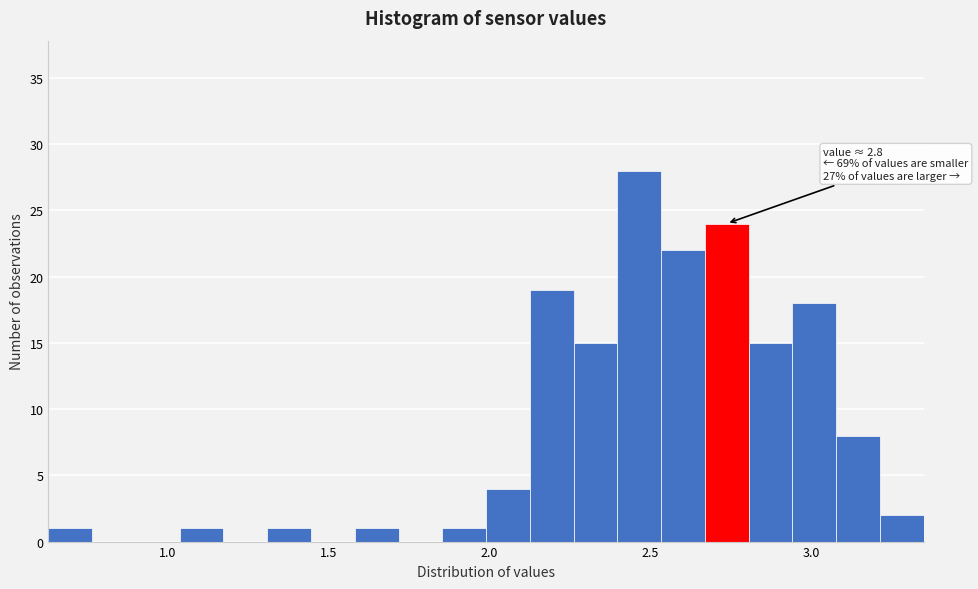

Read against the x-axis, roughly where is the centre of the tallest bar?

2.45